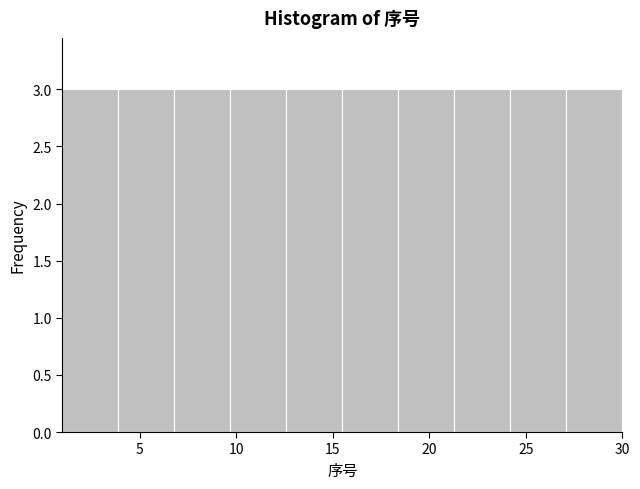

Reading left to right, transcribe this chart: for each bar, give the range it covers on the x-axis and its height. Neither the bar edges nor the heights are printed on the chart, so give them approximately, as read against the axes.

1.0 to 3.9: 3
3.9 to 6.8: 3
6.8 to 9.7: 3
9.7 to 12.6: 3
12.6 to 15.5: 3
15.5 to 18.4: 3
18.4 to 21.3: 3
21.3 to 24.2: 3
24.2 to 27.1: 3
27.1 to 30.0: 3